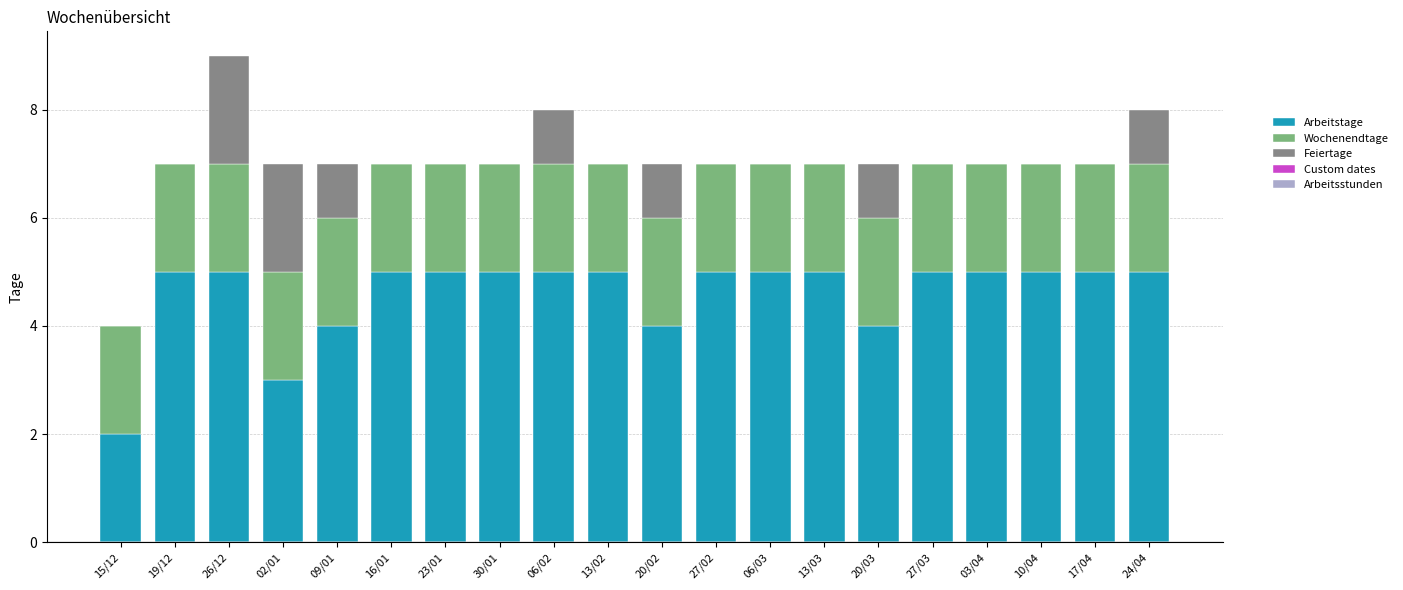

Is it true that Arbeitstage equals 5 at 02/01?

False